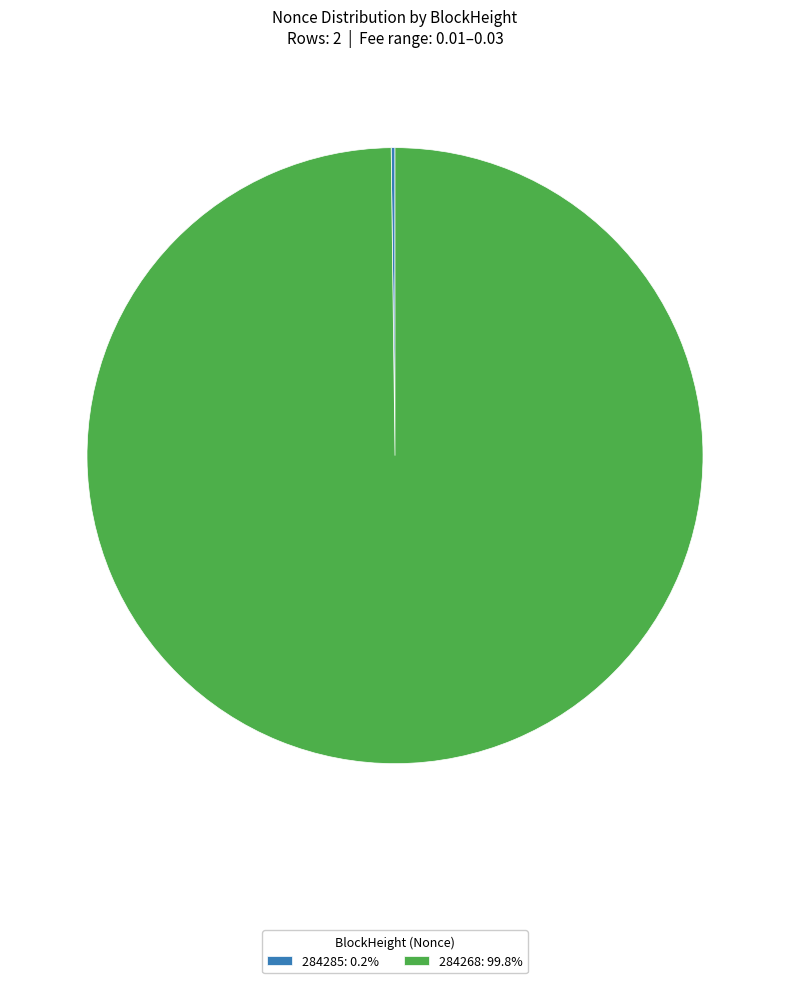

Is there any slice that represents more than half of the pie?

Yes